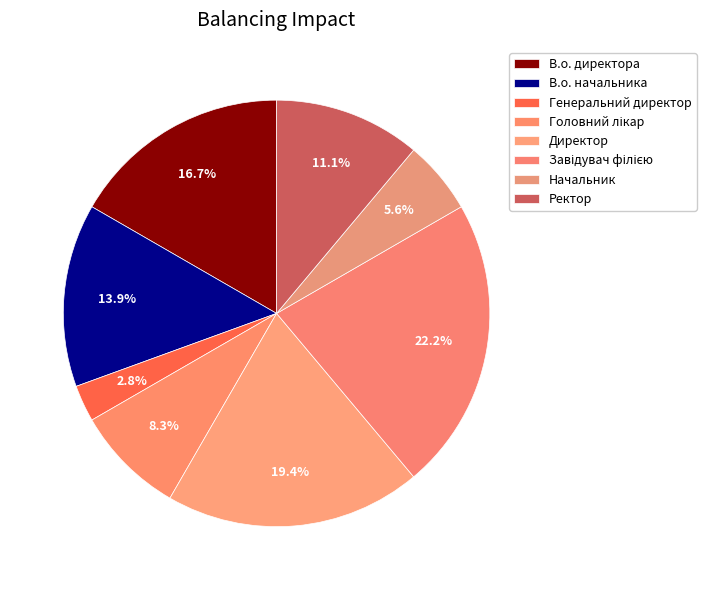

Between Головний лікар and Директор, which is larger?

Директор